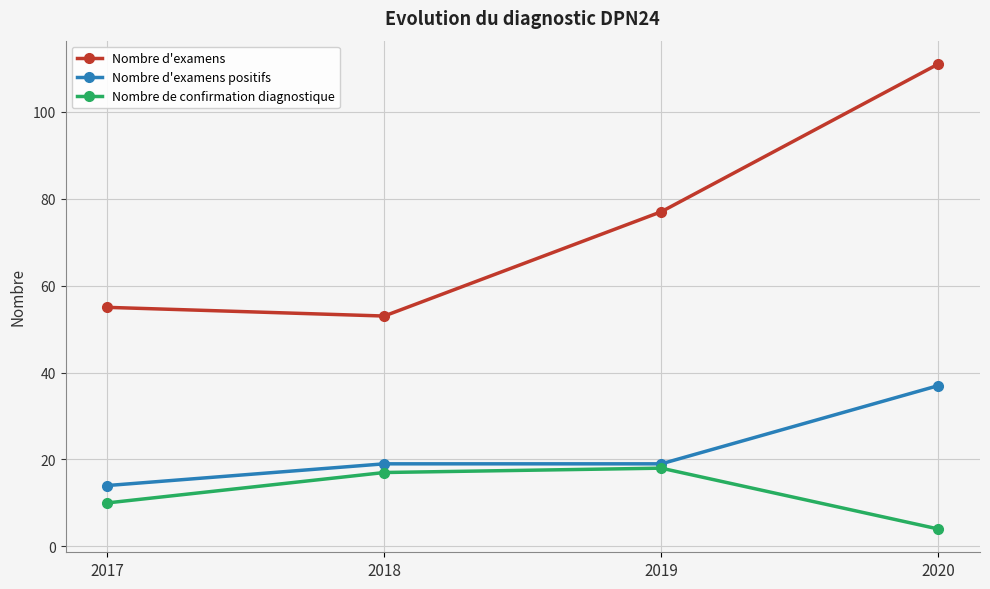

What are all the series names shown in the legend?

Nombre d'examens, Nombre d'examens positifs, Nombre de confirmation diagnostique